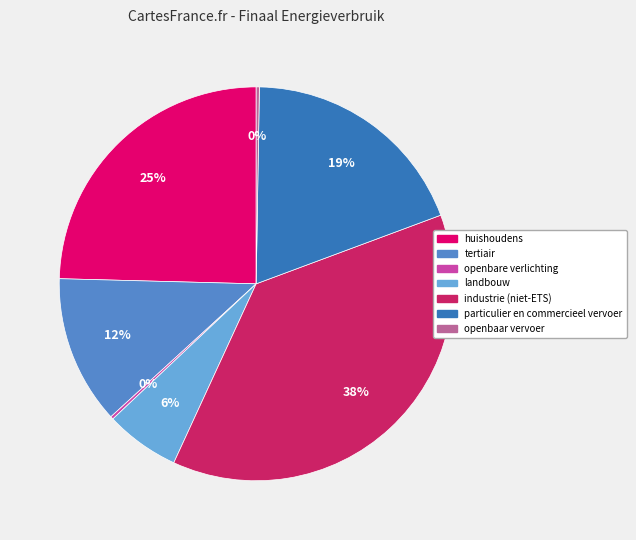

Between particulier en commercieel vervoer and landbouw, which is larger?

particulier en commercieel vervoer